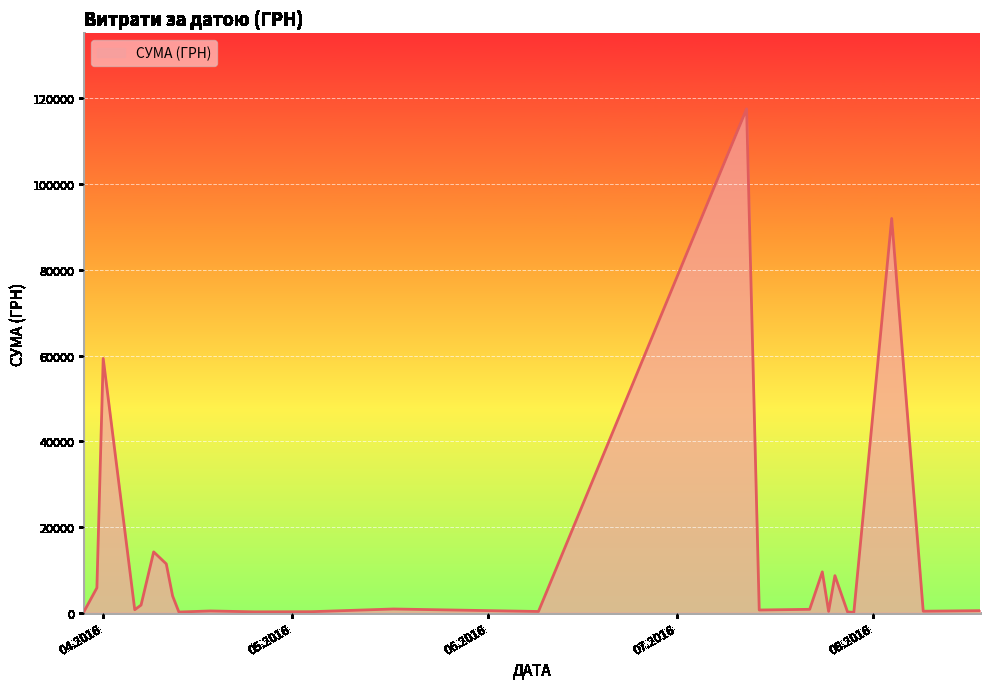

What is the greatest value displayed?

117568.8